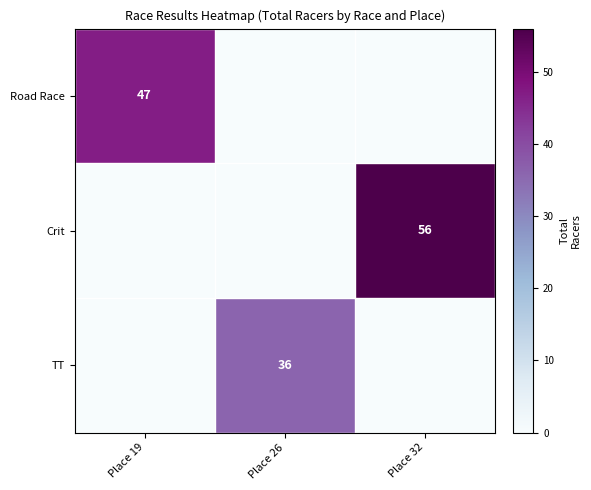

Is it true that Road Race equals 67 at Place 19?

False